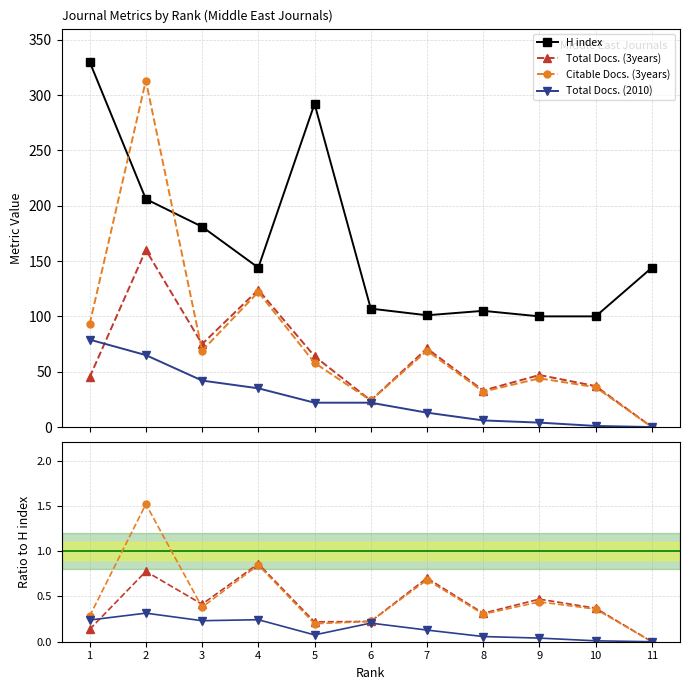

True or false: Citable Docs. (3years) and H index intersect in this chart.

False